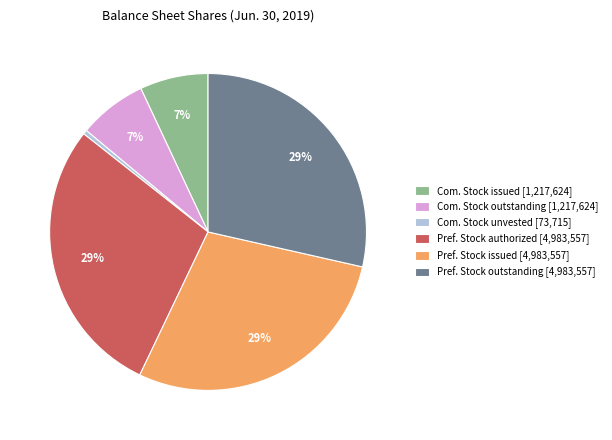

The Pref. Stock outstanding [4,983,557] slice represents 43% of the pie. True or false?

False